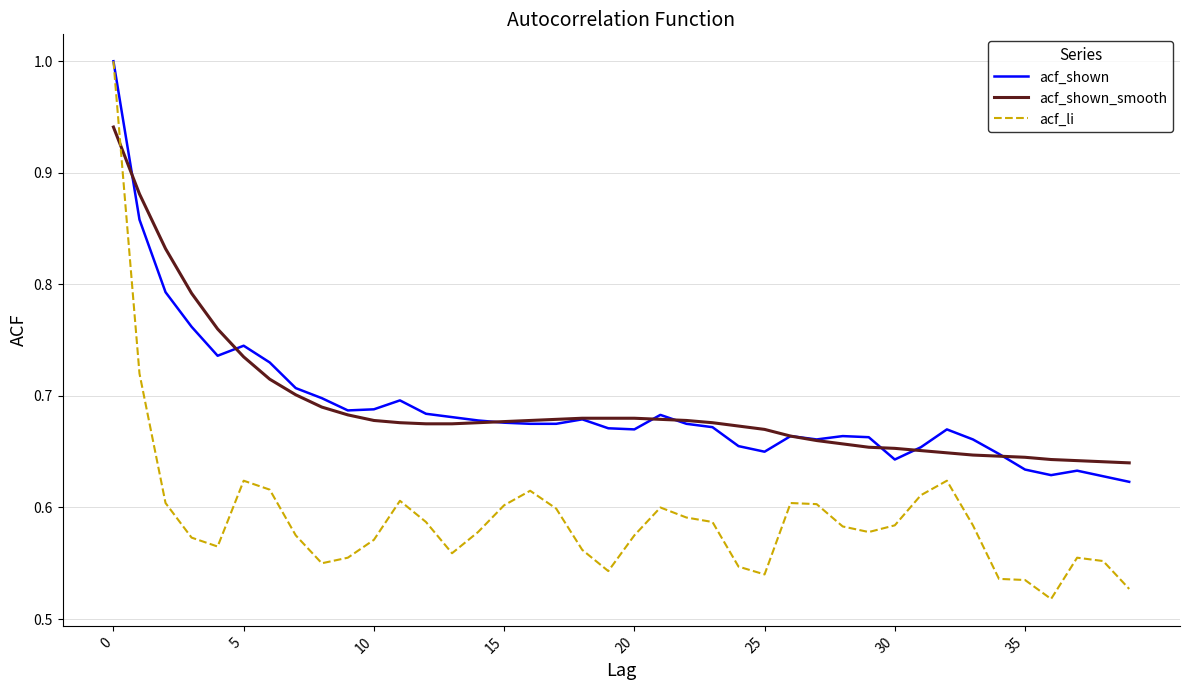

Which series has the widest spread of values?

acf_li